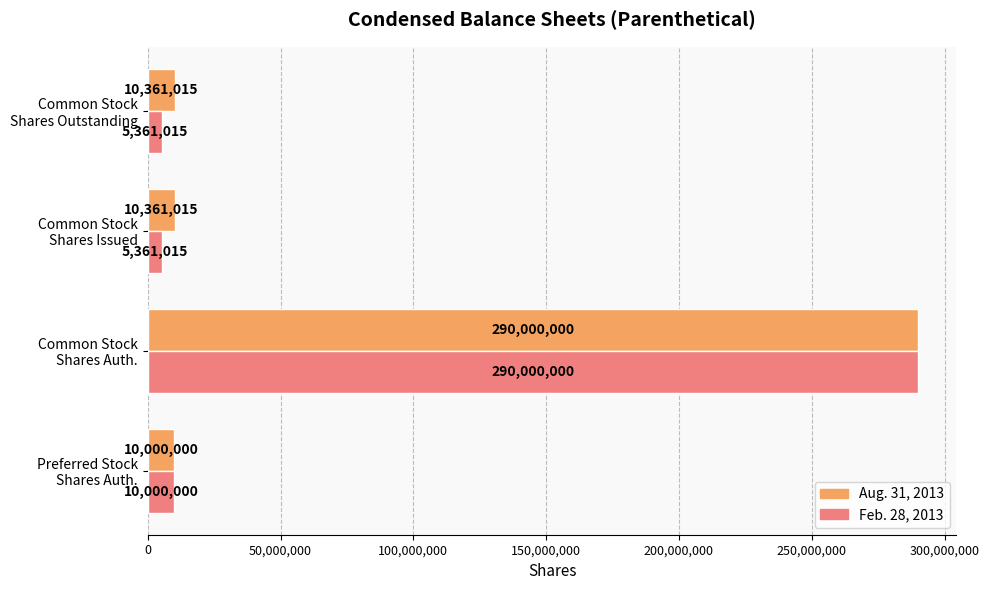

How many data points does each series have?

4